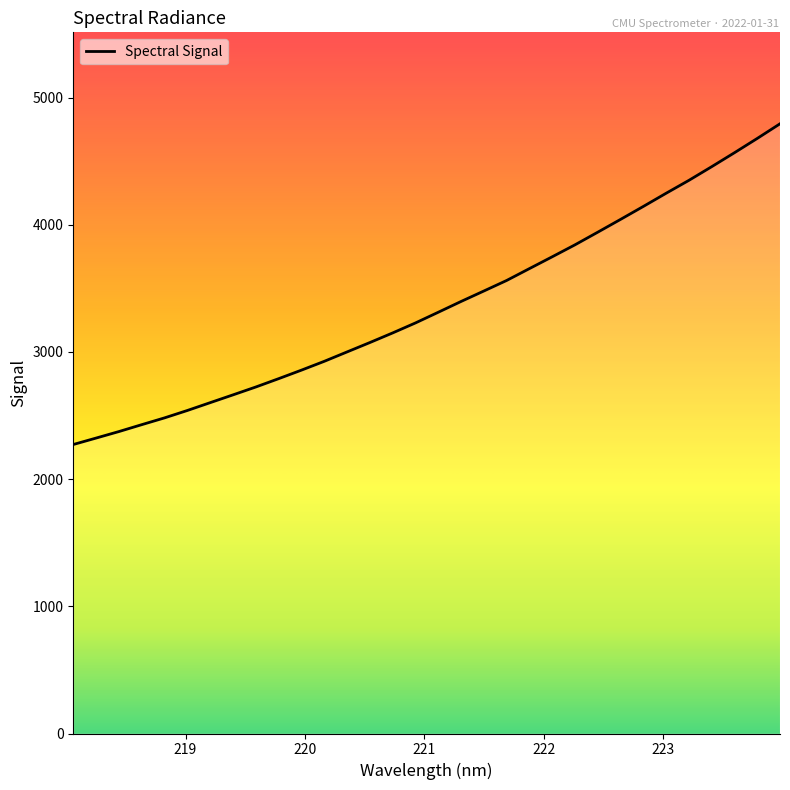

What is the difference between the maximum and minimum values?

2522.0